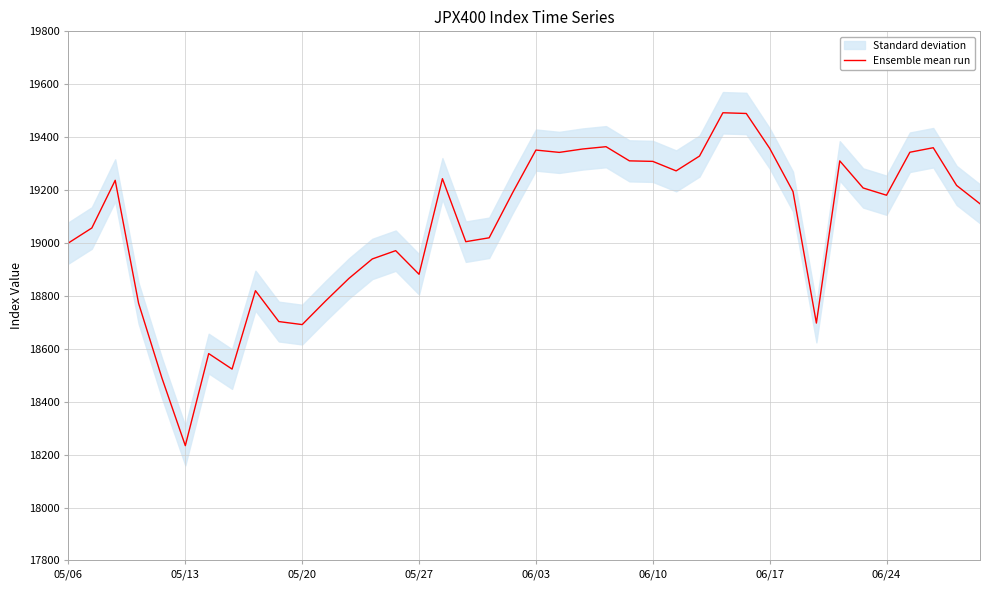

What is the greatest value displayed?

19492.2